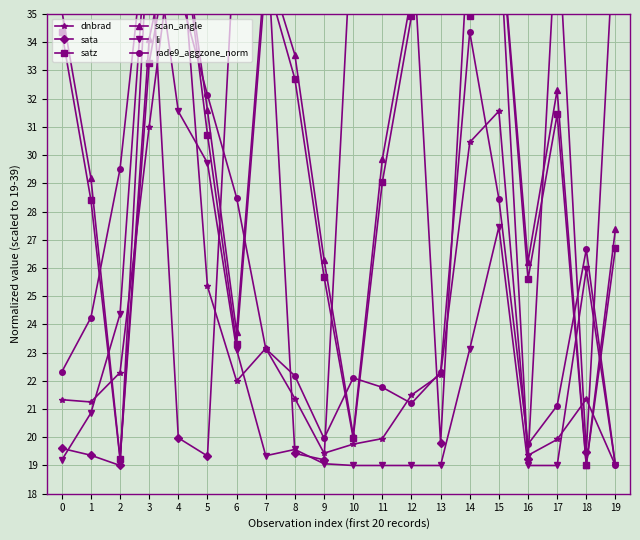

What is the difference between the maximum and minimum values in the li series?

20.0